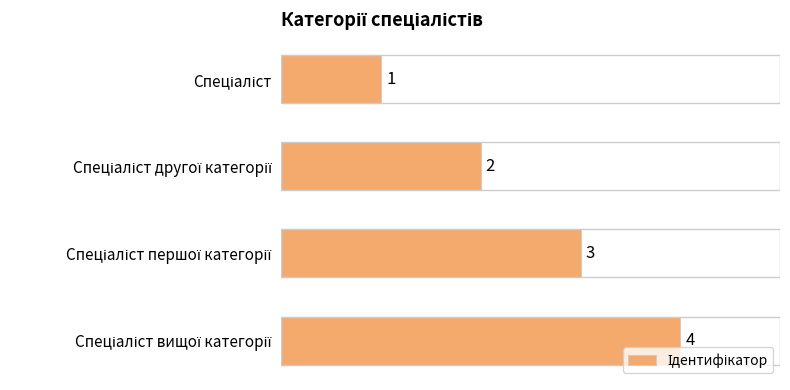

Count the values in the range 2 to 4.

3